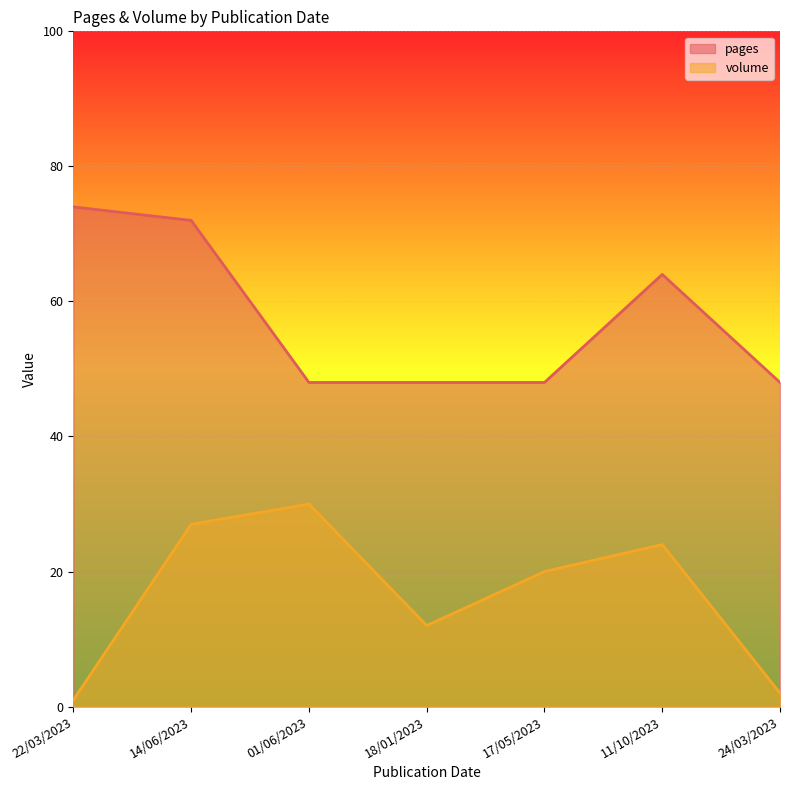

Reading left to right, transcribe all the data shown in this chart.

pages: 74	72	48	48	48	64	48
volume: 1	27	30	12	20	24	2